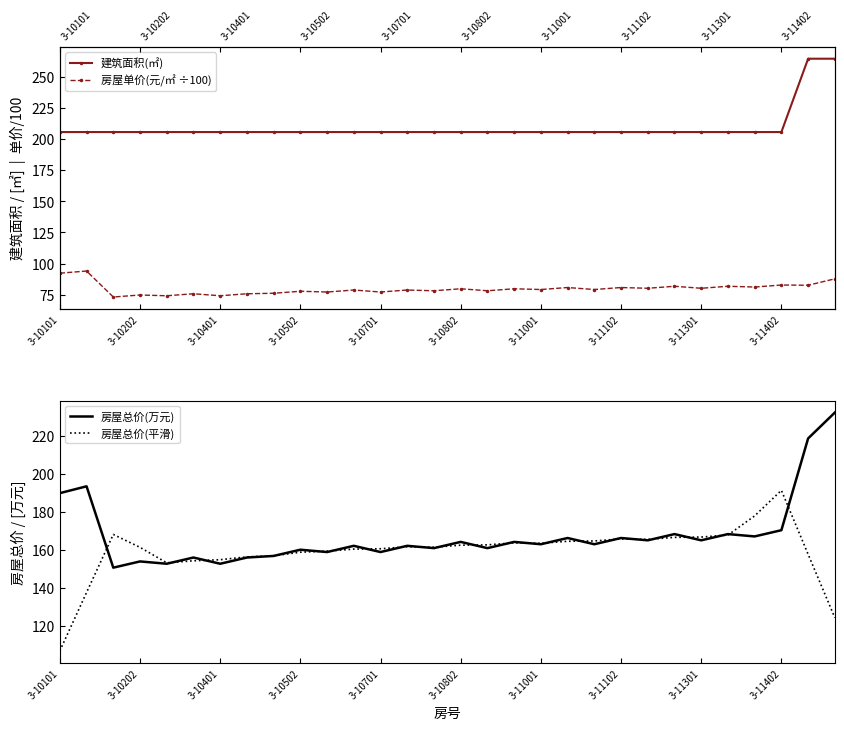

What is the value of the 房屋总价(平滑) point at the 26th from the left?

167.7